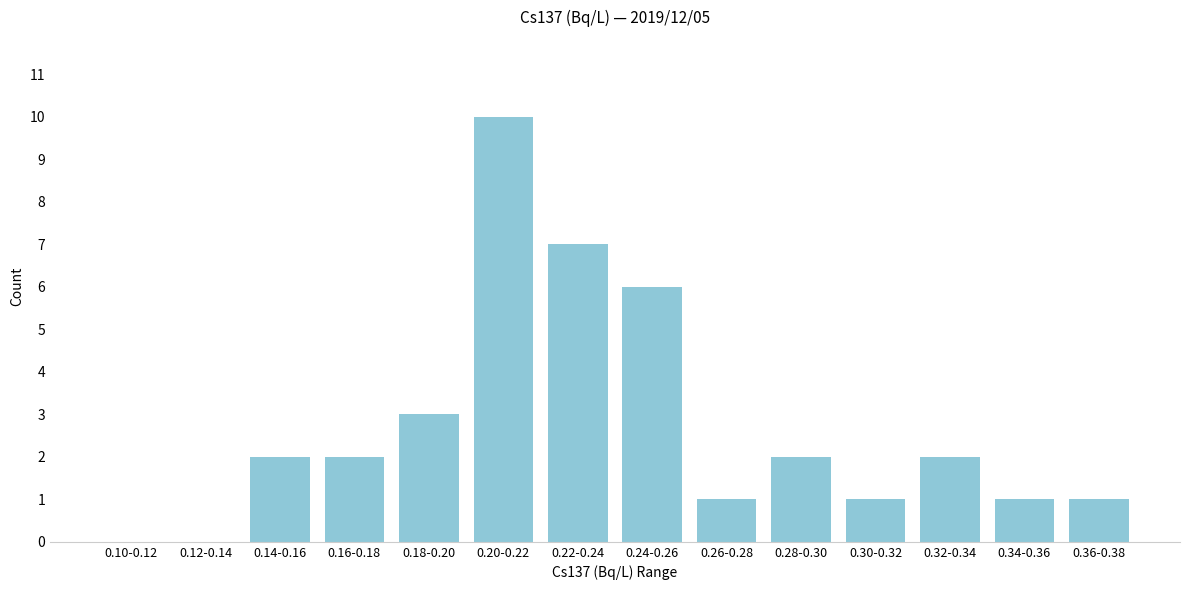

Reading right to left, what are all the values shown in this chart?

0.36-0.38=1	0.34-0.36=1	0.32-0.34=2	0.30-0.32=1	0.28-0.30=2	0.26-0.28=1	0.24-0.26=6	0.22-0.24=7	0.20-0.22=10	0.18-0.20=3	0.16-0.18=2	0.14-0.16=2	0.12-0.14=0	0.10-0.12=0